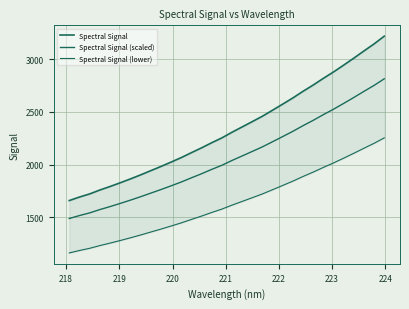

What are all the series names shown in the legend?

Spectral Signal, Spectral Signal (scaled), Spectral Signal (lower)